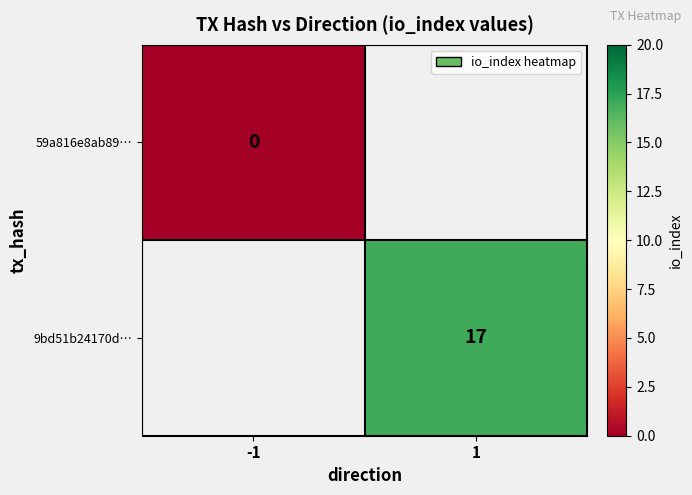

True or false: 9bd51b24170d… has a value of 11 at 1.

False